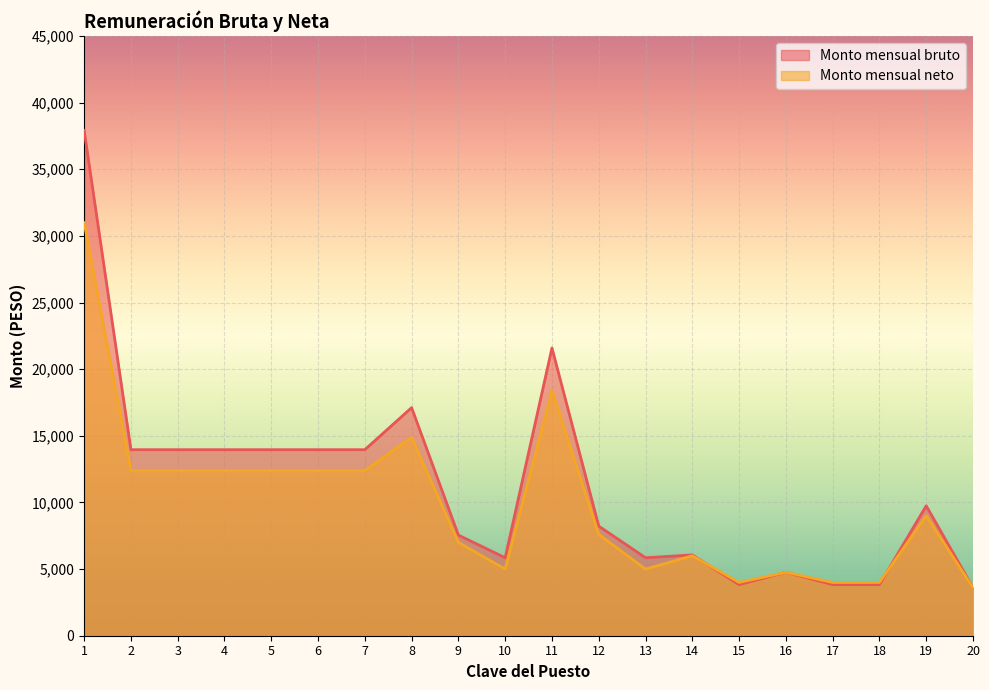

Reading left to right, extract all data points from this chart.

Monto mensual bruto: 37922.0	13959.6	13959.6	13959.6	13959.6	13959.6	13959.6	17113.5	7551.3	5850.9	21589.5	8224.5	5850.9	6064.5	3835.2	4758.9	3835.2	3835.2	9747.9	3600.0
Monto mensual neto: 31000.0	12400.0	12400.0	12400.0	12400.0	12400.0	12400.0	14880.0	7000.0	5000.0	18400.0	7600.0	5000.0	6000.0	4000.0	4758.9	4000.0	4000.0	9000.0	3600.0